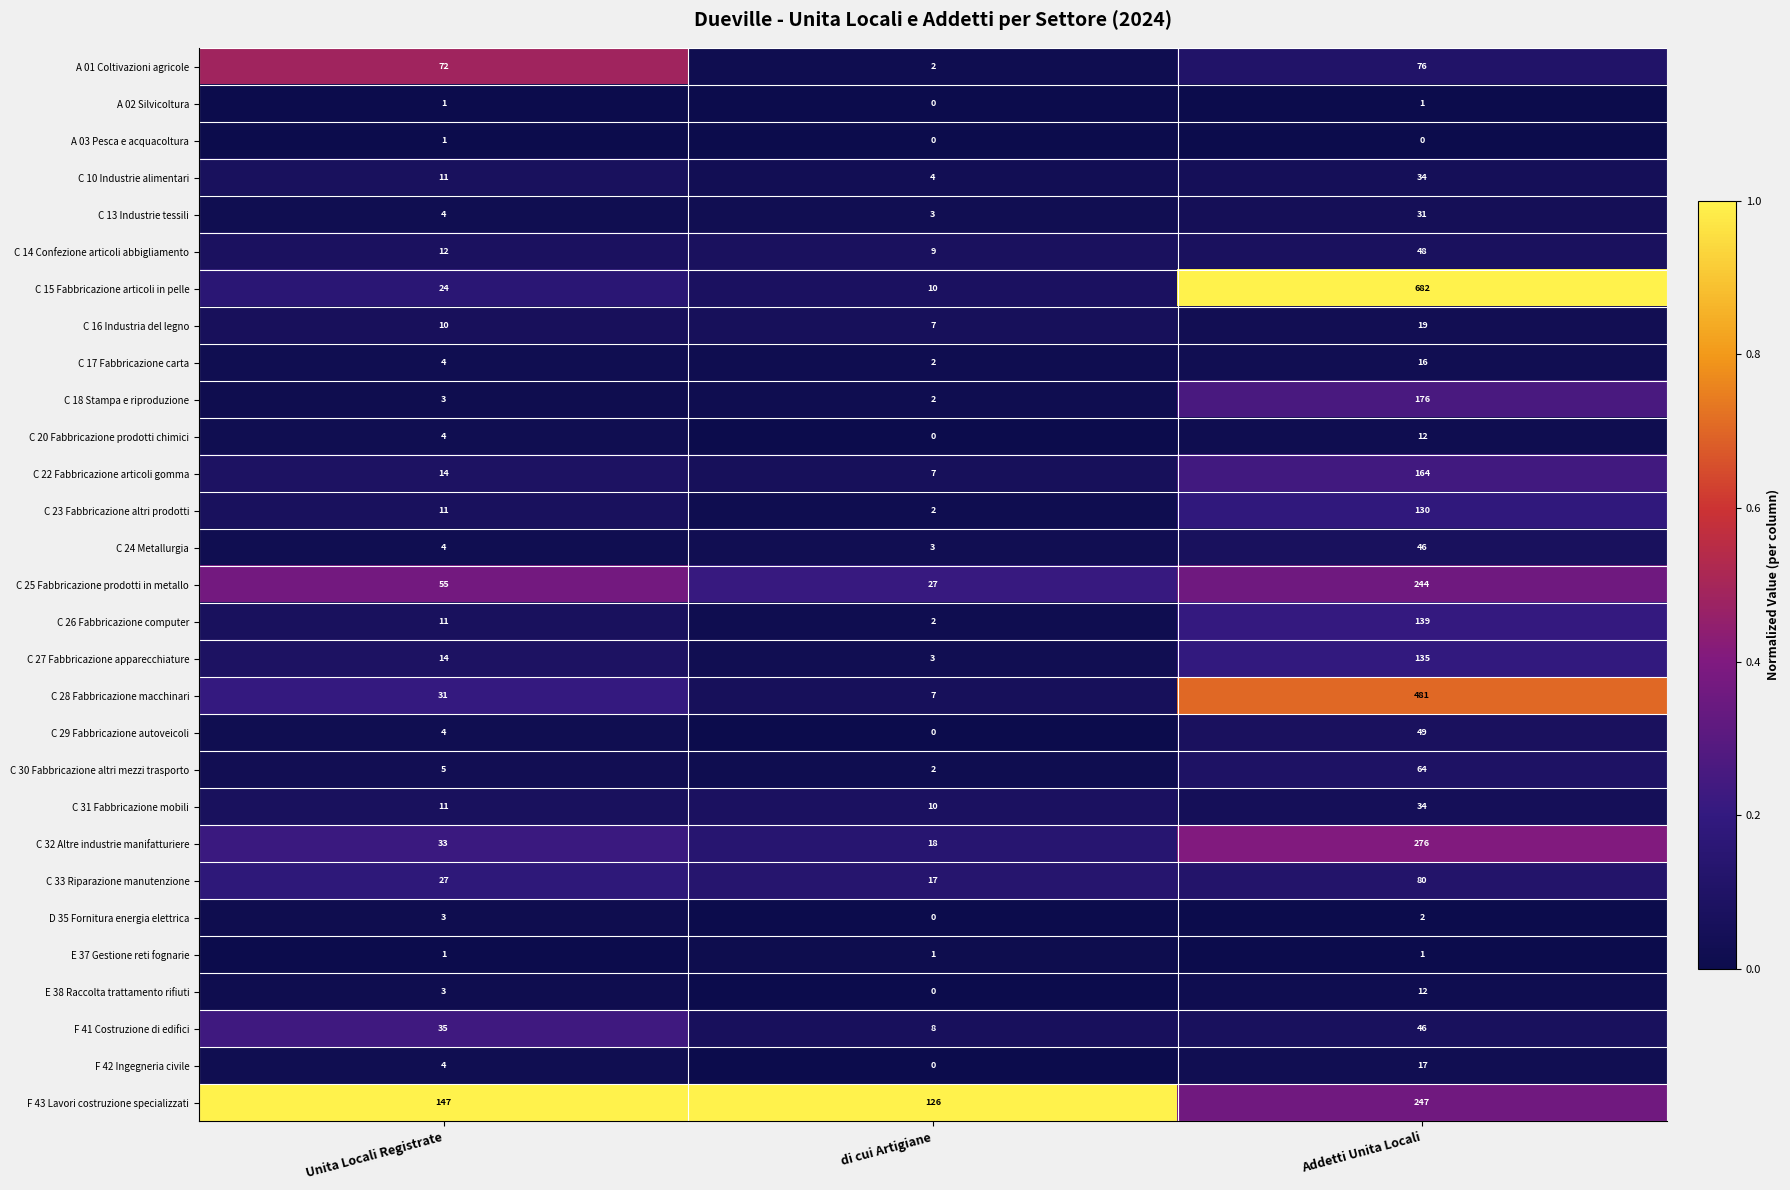

Where is C 20 Fabbricazione prodotti chimici nearest to the value 6?

Unita Locali Registrate